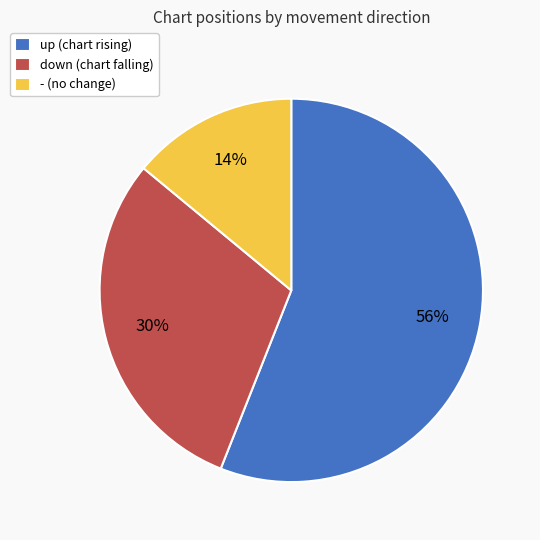

How many slices are in this pie chart?

3